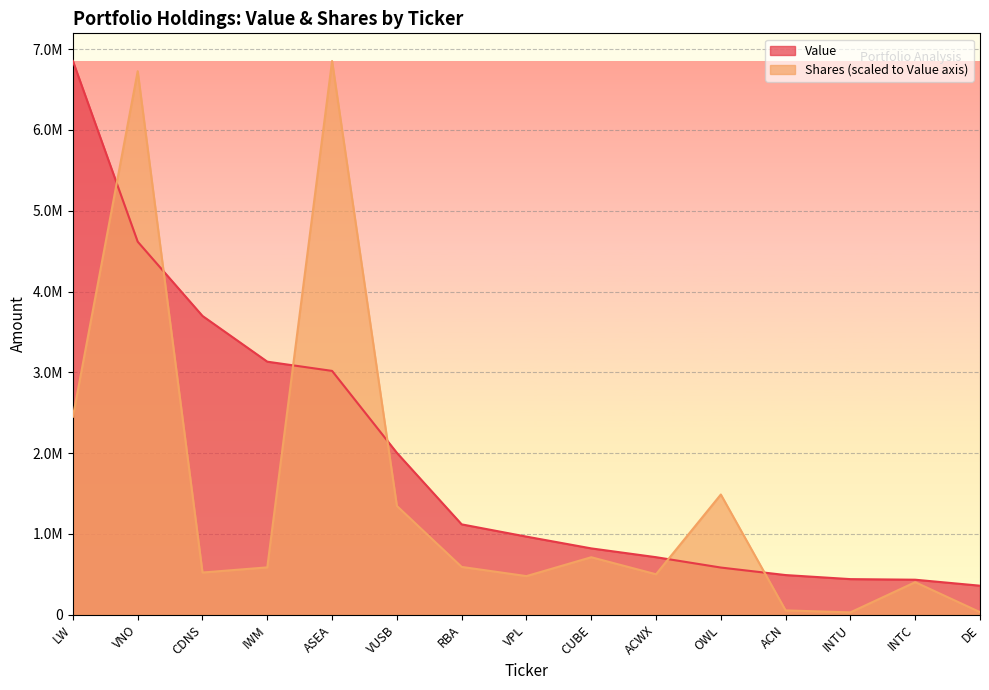

Which category has the lowest value in the Shares or principal amount series?

INTU